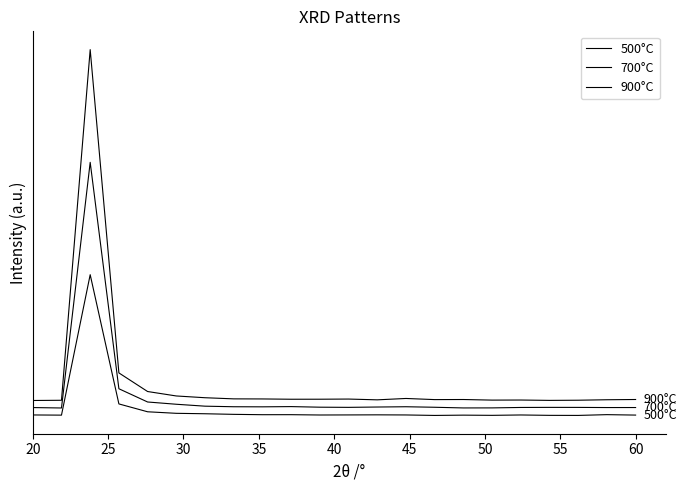

What is the maximum value for 700°C?

2691.5